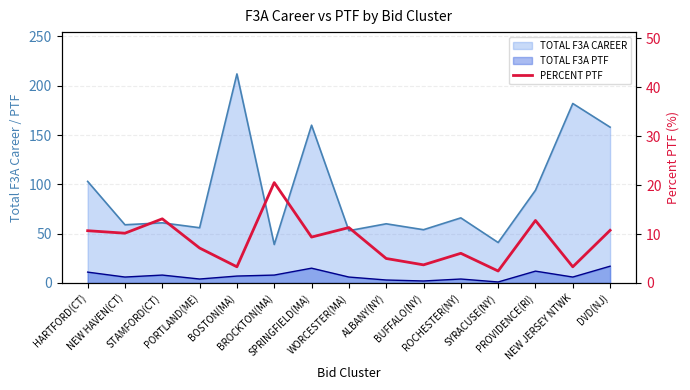

True or false: the data has more than 1 interior local peaks.

True